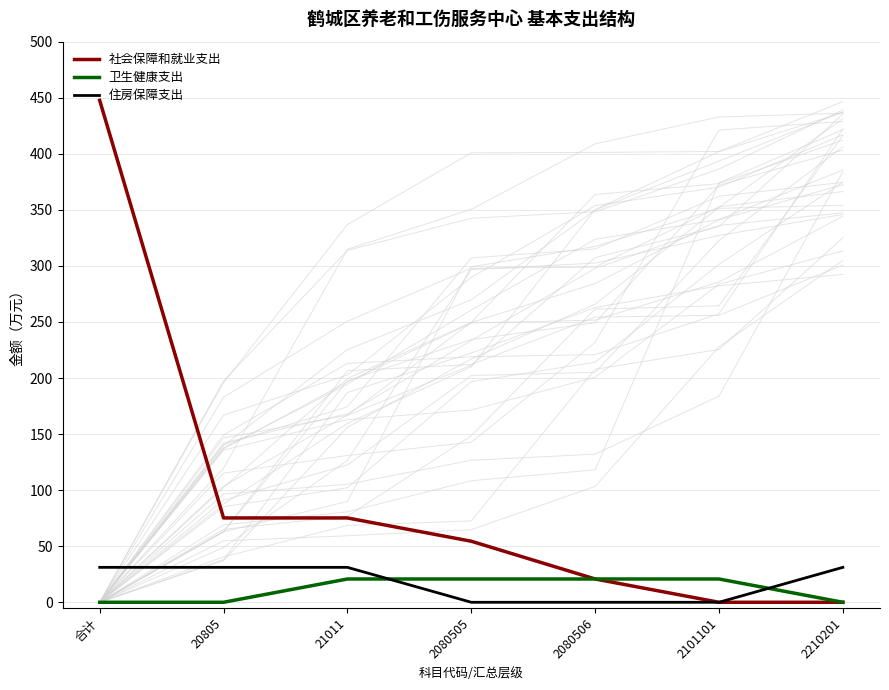

What value does the 社会保障和就业支出 series have at 20805?

75.2